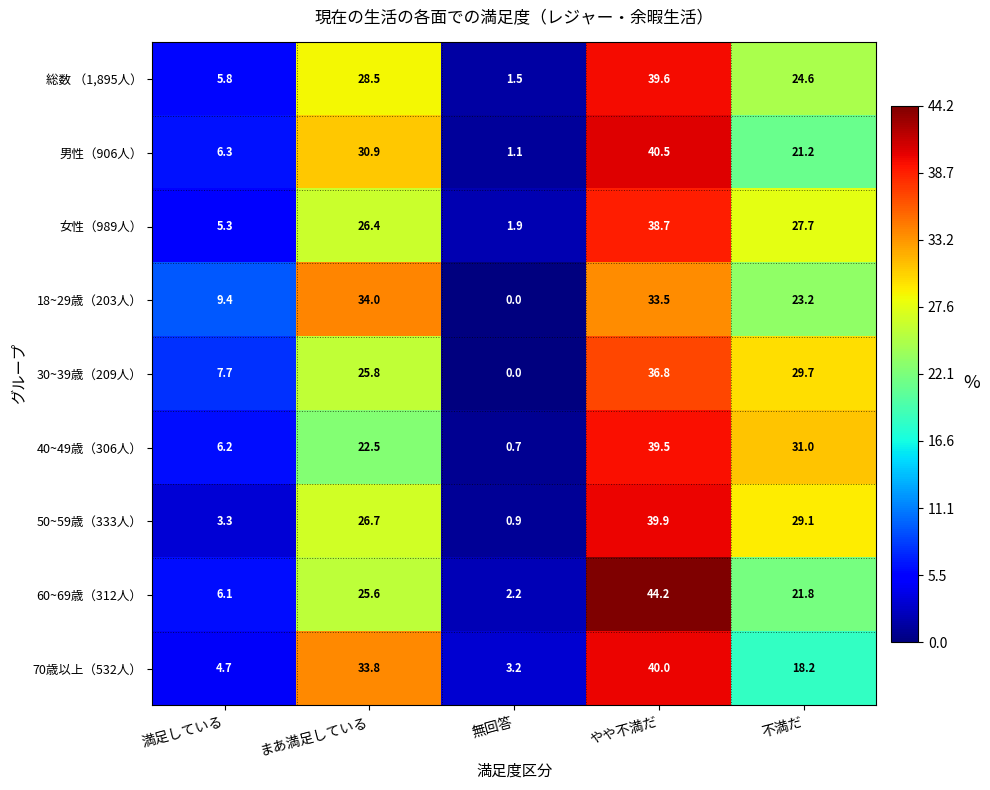

How many categories are shown in the chart?

5